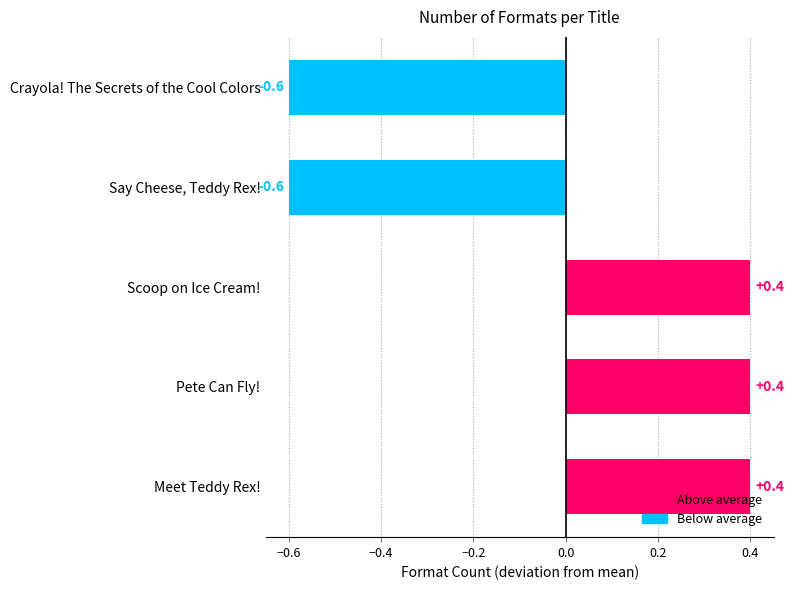

Are the bars grouped side by side (vs. stacked)?

No